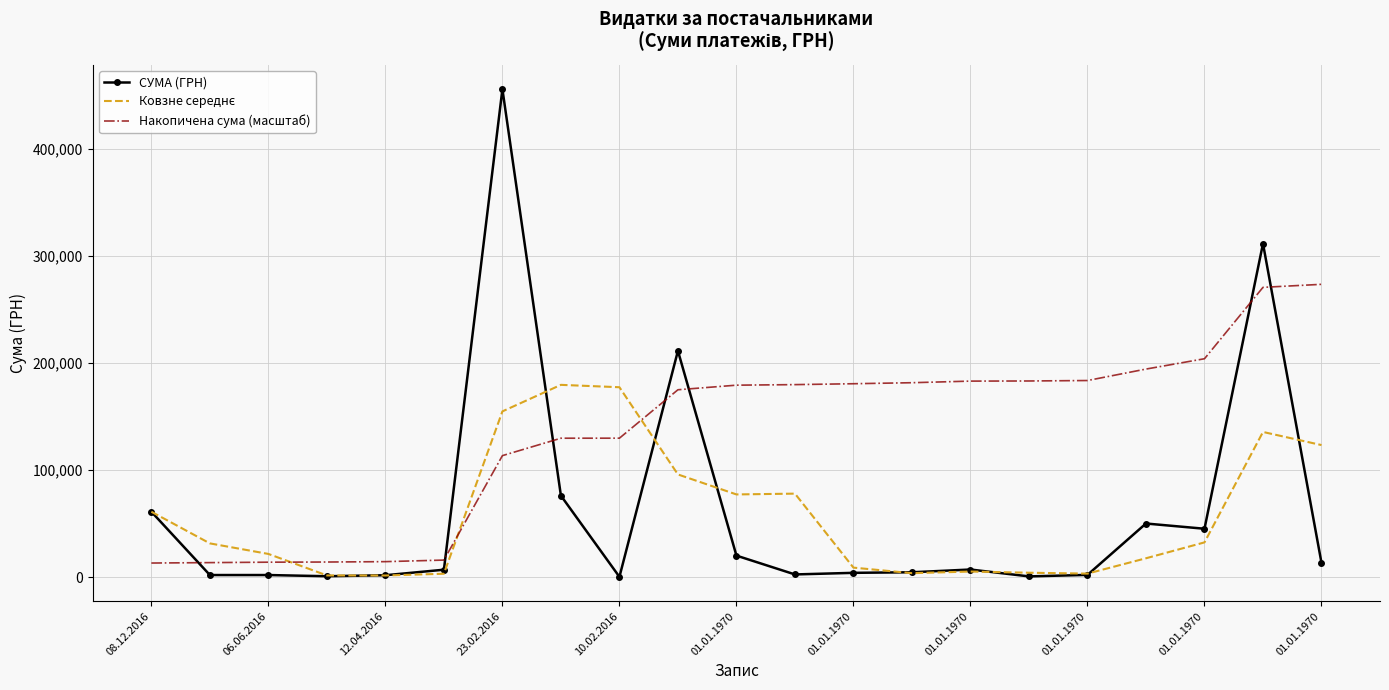

Which series has the largest total across all categories?

Накопичена сума (масштаб)